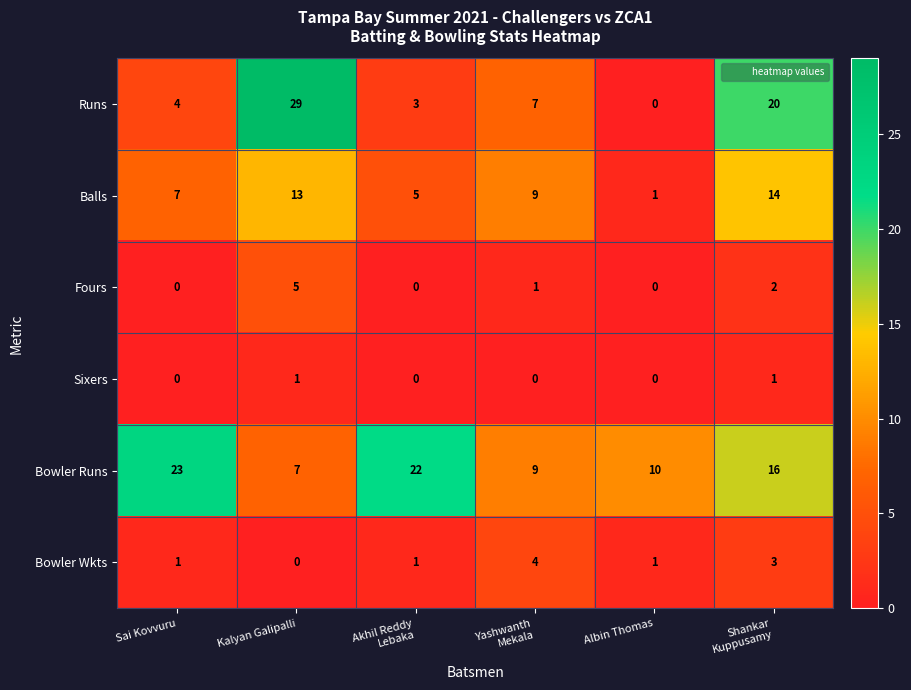

Which category has the highest value across all series?

Kalyan Galipalli